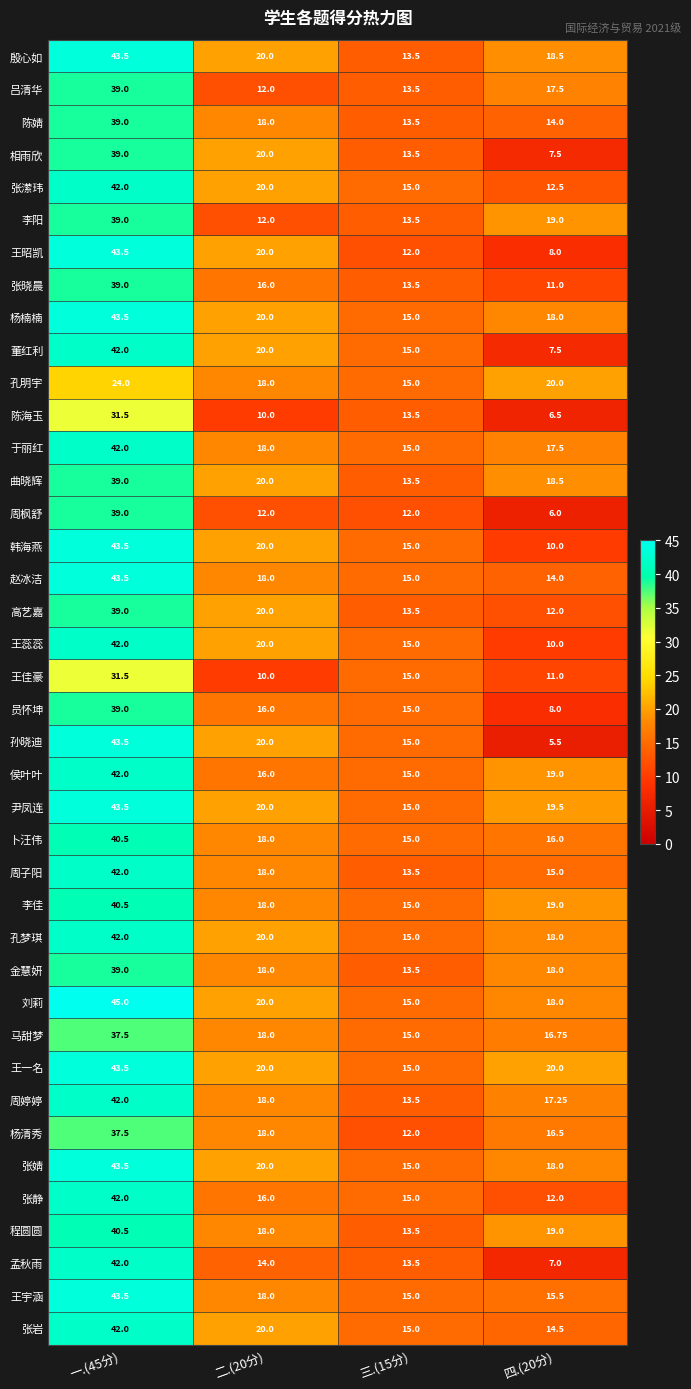

Which series has the largest total across all categories?

王一名